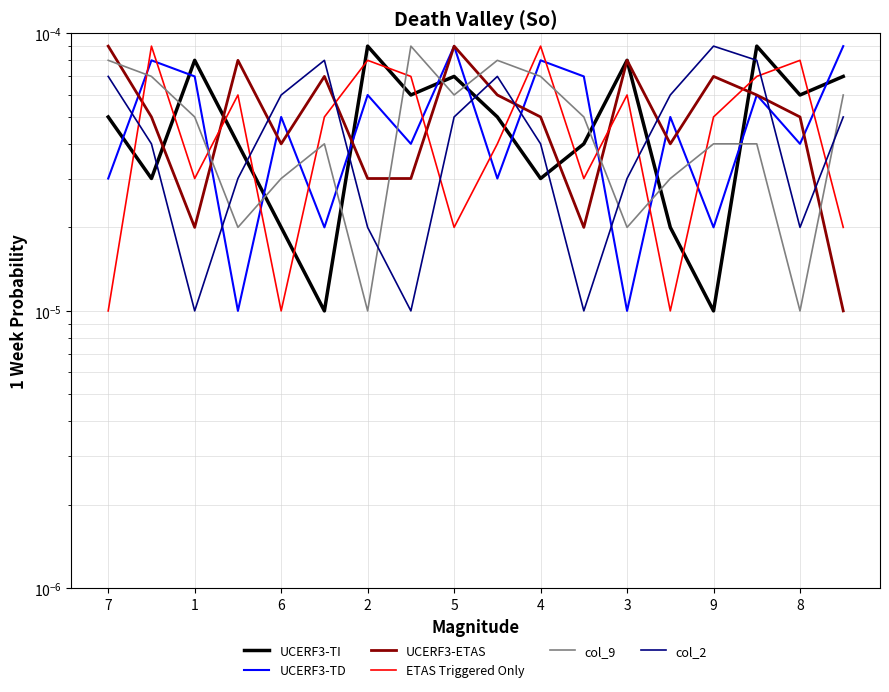

What is the label of the 1st point from the right?

17